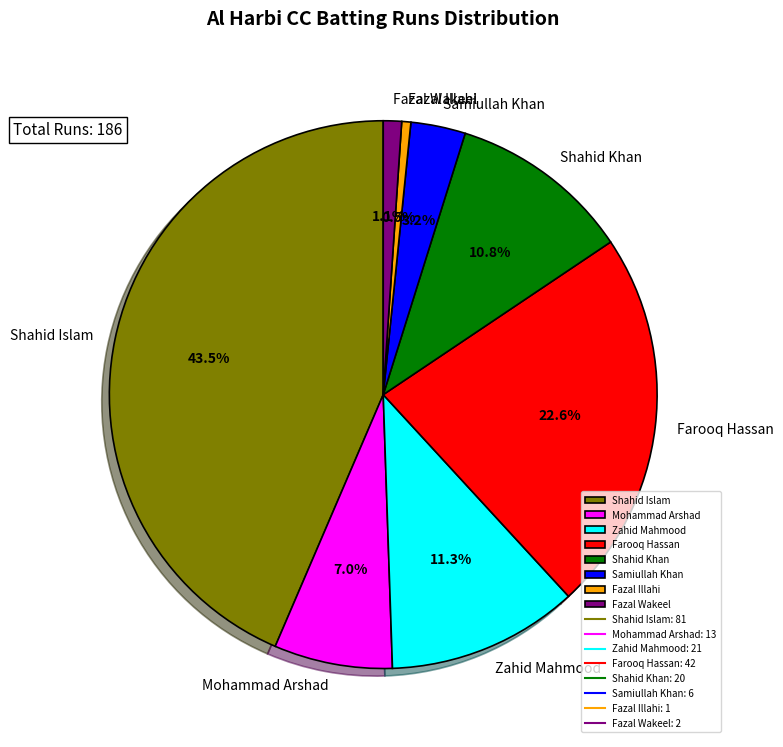

To the nearest percent, what percentage of the pie is Farooq Hassan?

23%